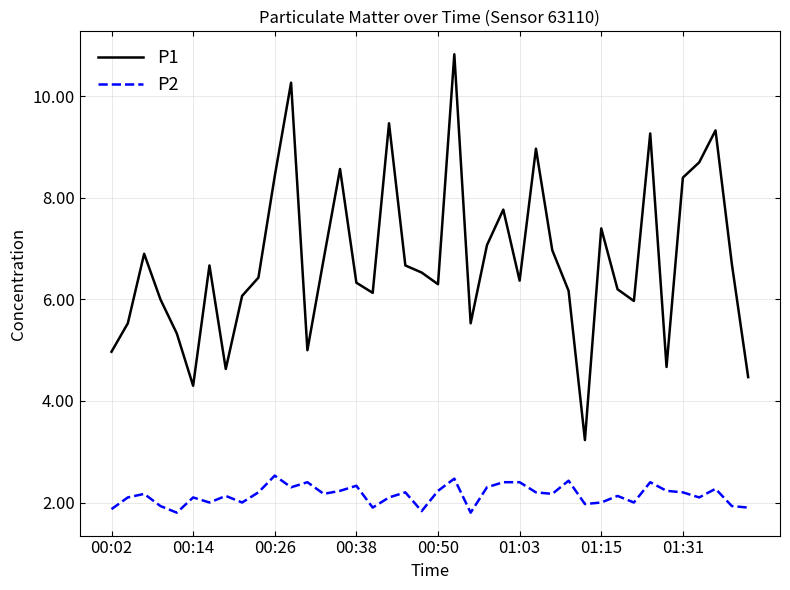

Rank the series by their maximum value, from lowest to highest.

P2, P1